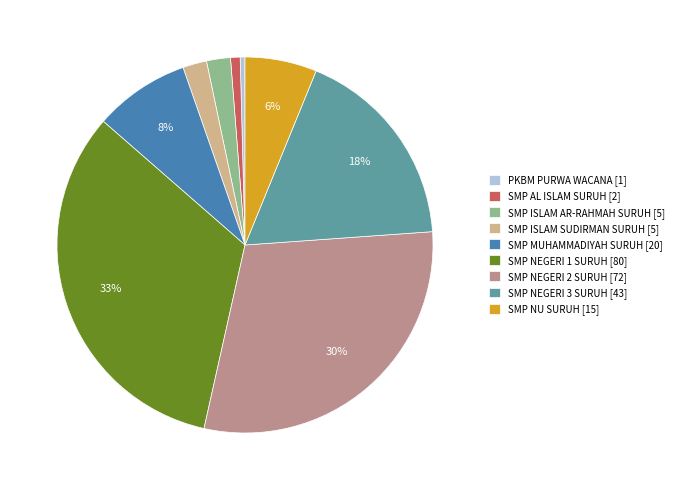

To the nearest percent, what portion does SMP ISLAM AR-RAHMAH SURUH represent?

2%